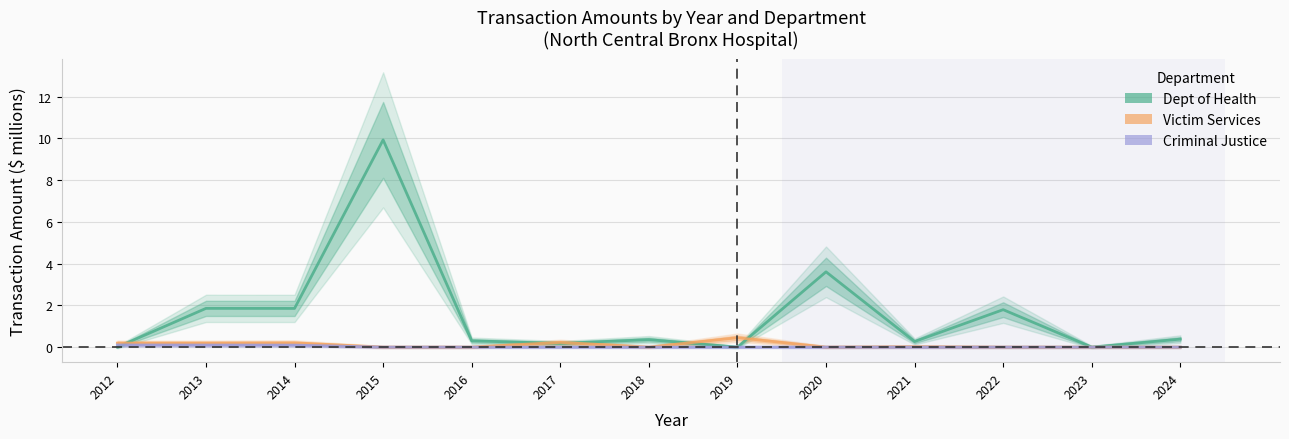

Between 2016 and 2021, which series saw the biggest shift?

Dept of Health